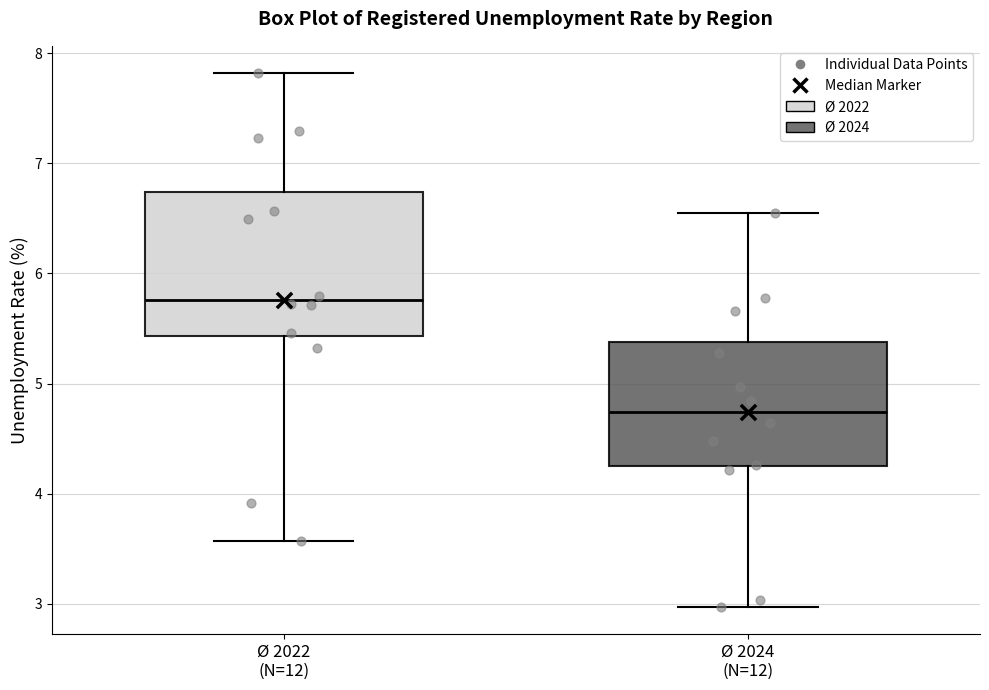

Reading left to right, transcribe this box plot: for each box, give where its median line is, the range the box spans, and where its two whiskers end, as read against the y-axis. The values are not printed on the chart, so give them approximately, as read against the axis.

Ø 2022 (N=12): median 5.8, box 5.4 to 6.7, whiskers 3.6 to 7.8
Ø 2024 (N=12): median 4.7, box 4.2 to 5.4, whiskers 3.0 to 6.5